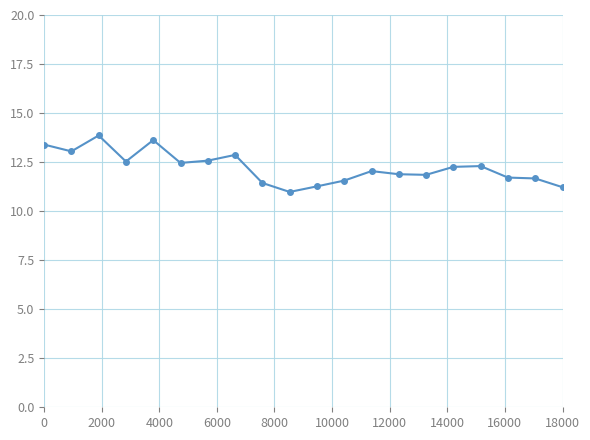

What is the average value?

12.2